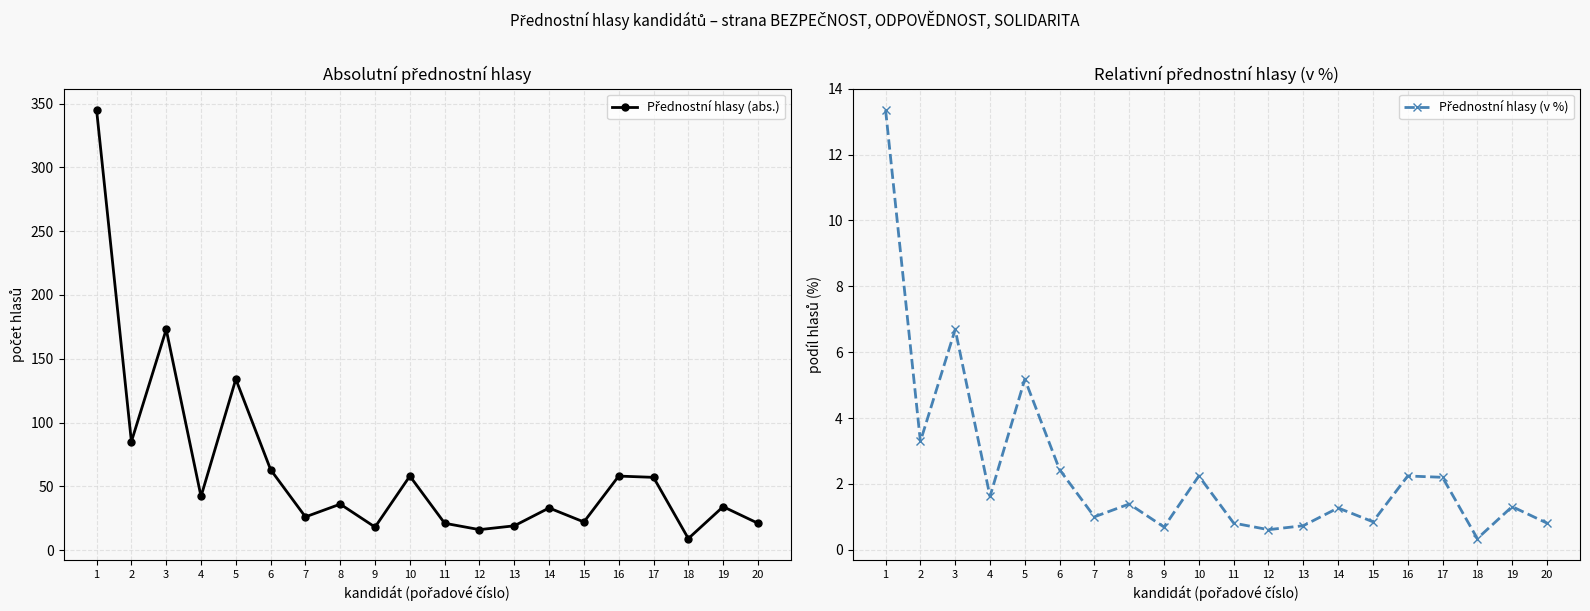

Where does the Přednostní hlasy (v %) series first go above 1?

1